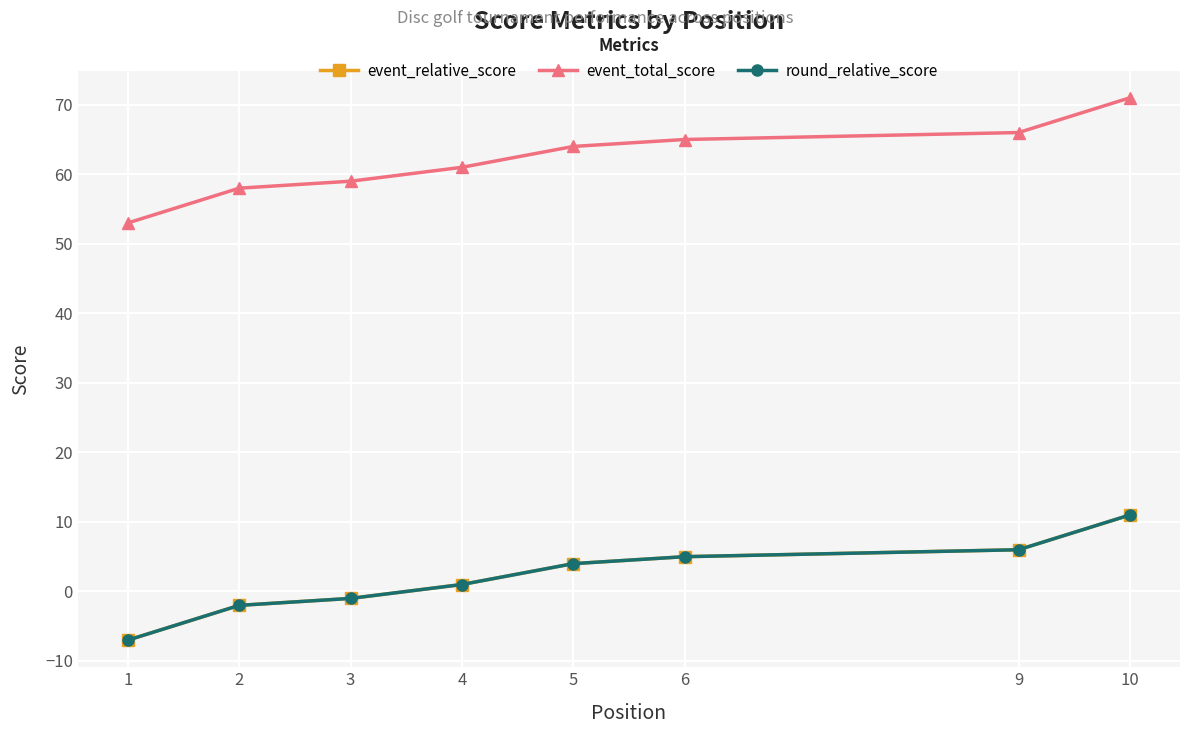

Is this an area chart (filled region under the line)?

No